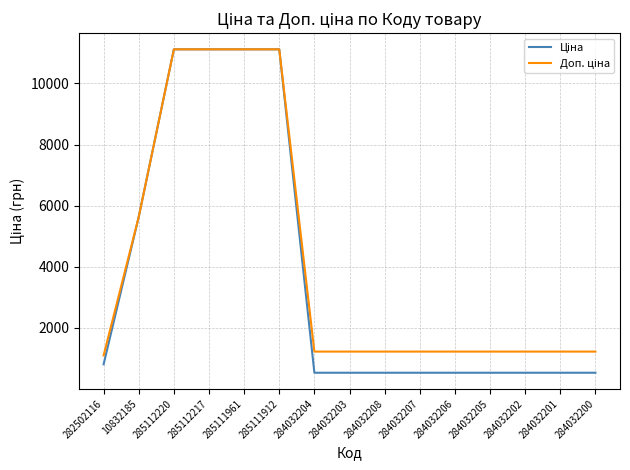

What is the maximum value shown in the chart?

11113.6